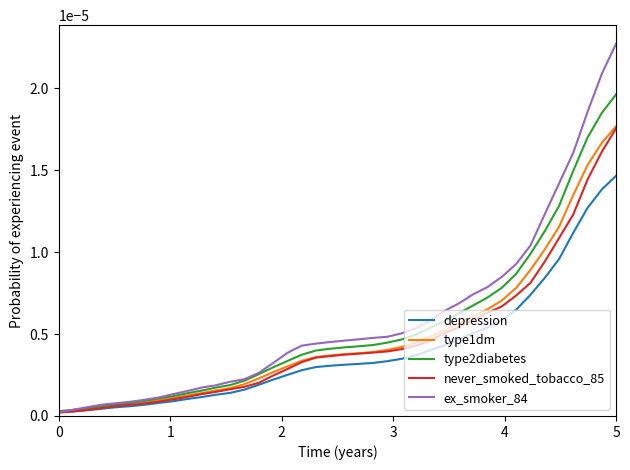

Which series has the largest range (max minus min)?

ex_smoker_84